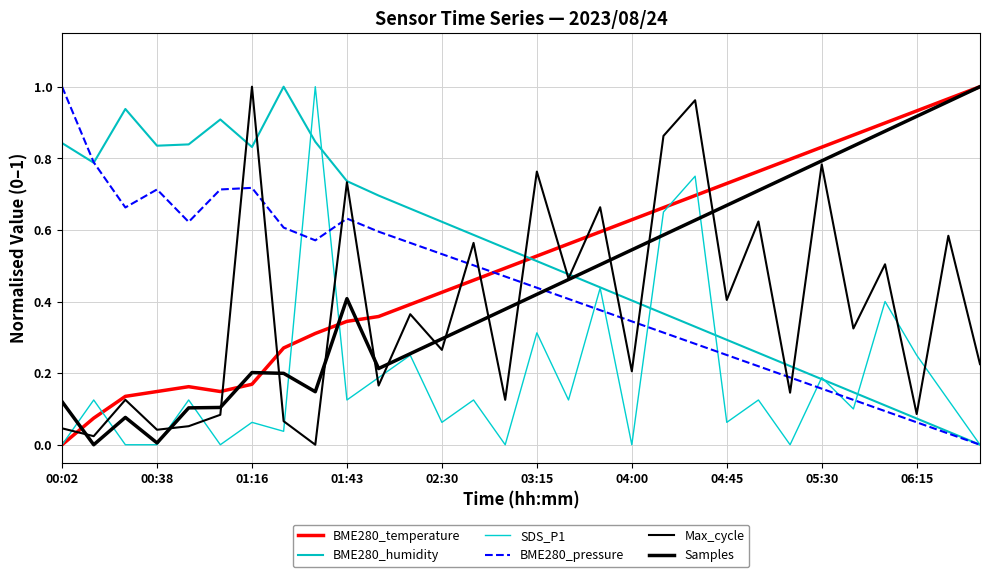

How many intersections are there between SDS_P1 and Samples?

8